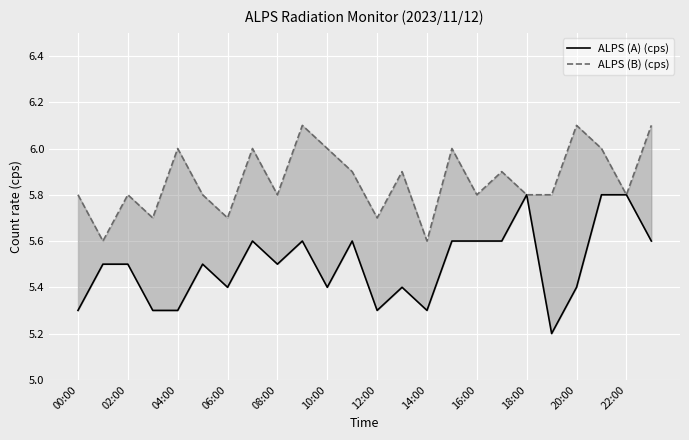

Reading right to left, transcribe all the data shown in this chart.

ALPS (A) (cps): 5.6	5.8	5.8	5.4	5.2	5.8	5.6	5.6	5.6	5.3	5.4	5.3	5.6	5.4	5.6	5.5	5.6	5.4	5.5	5.3	5.3	5.5	5.5	5.3
ALPS (B) (cps): 6.1	5.8	6.0	6.1	5.8	5.8	5.9	5.8	6.0	5.6	5.9	5.7	5.9	6.0	6.1	5.8	6.0	5.7	5.8	6.0	5.7	5.8	5.6	5.8